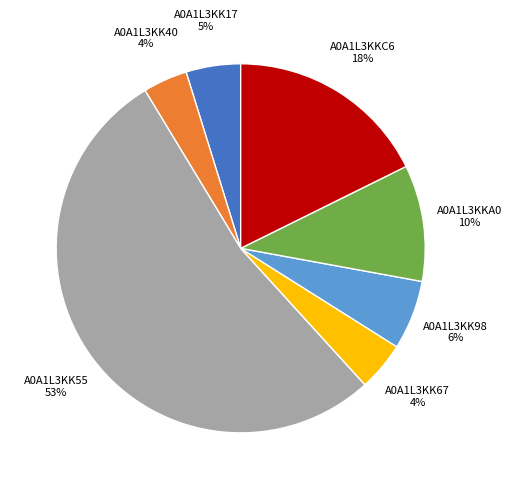

Is it true that A0A1L3KK17 is 5% of the pie?

True